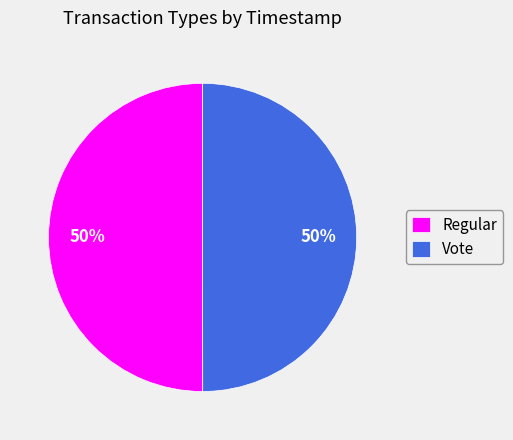

Approximately how many times larger is the value at Vote compared to Regular?

1.0